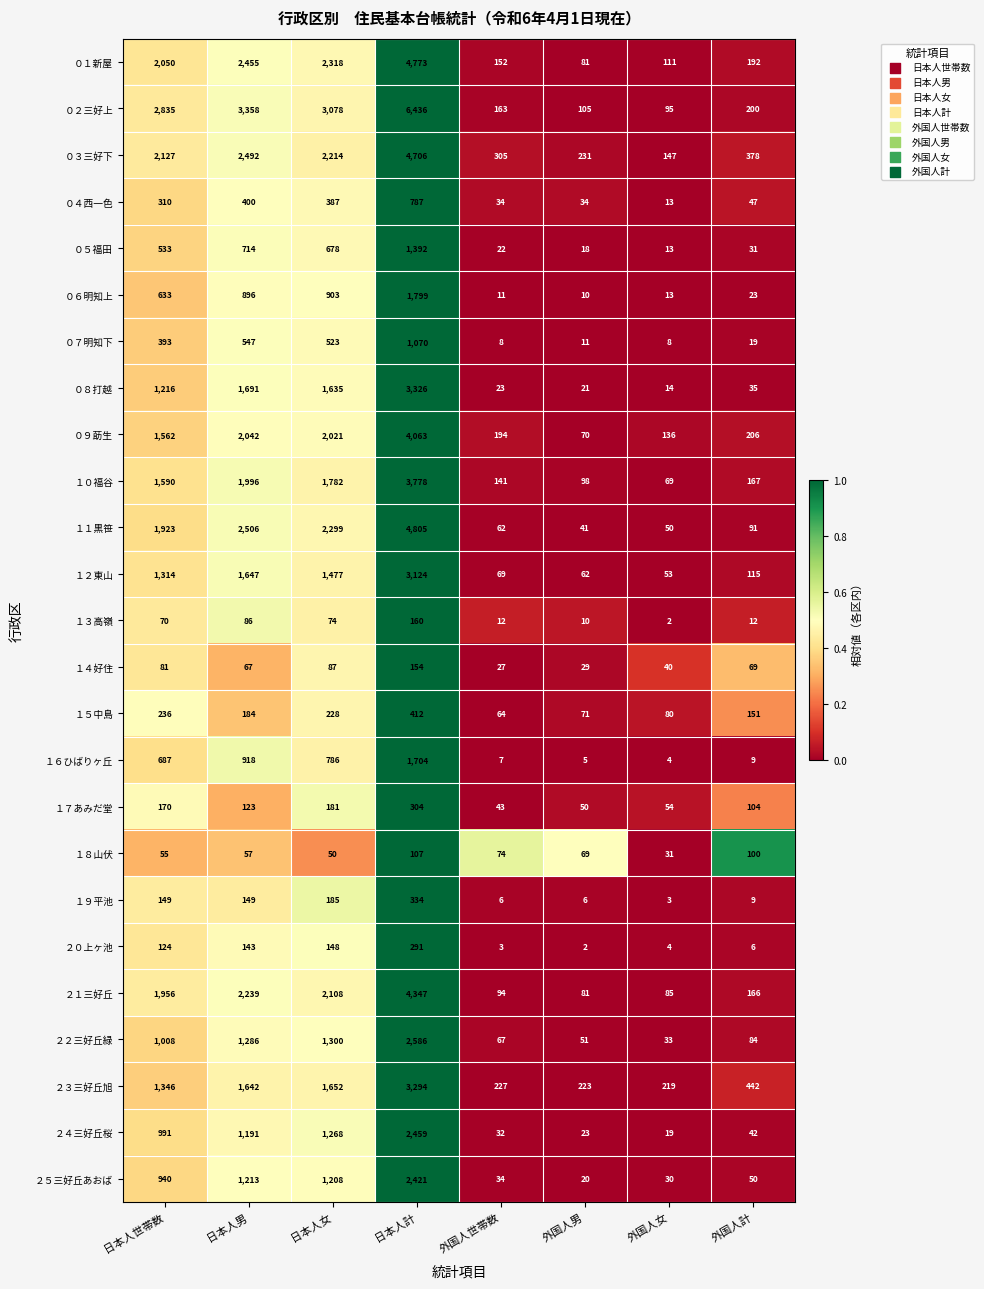

What is the sum of all ０５福田 values?

3401